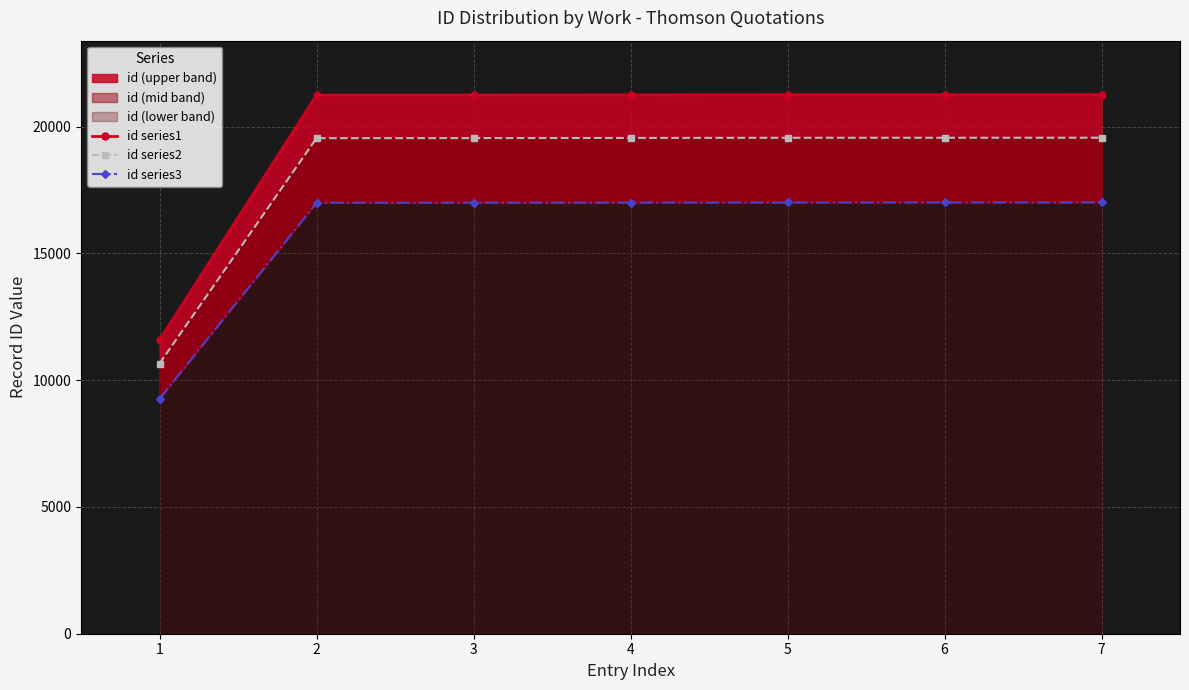

What is the highest value of the id series3 series?

17007.2